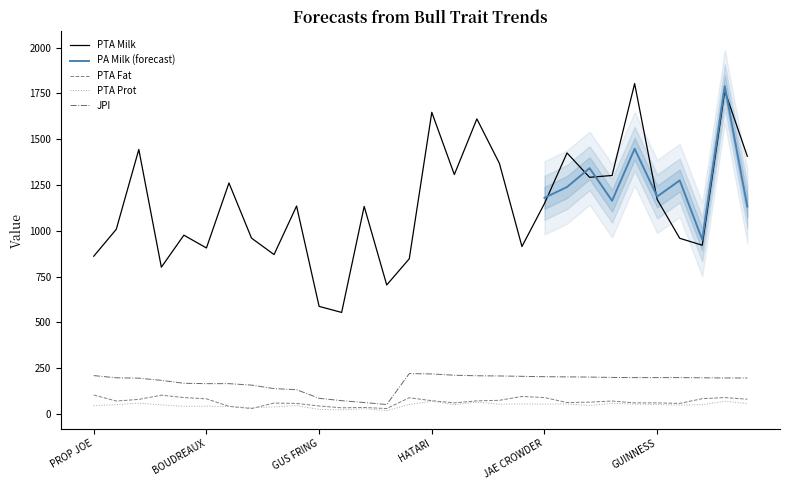

Does the chart have visible grid lines?

No